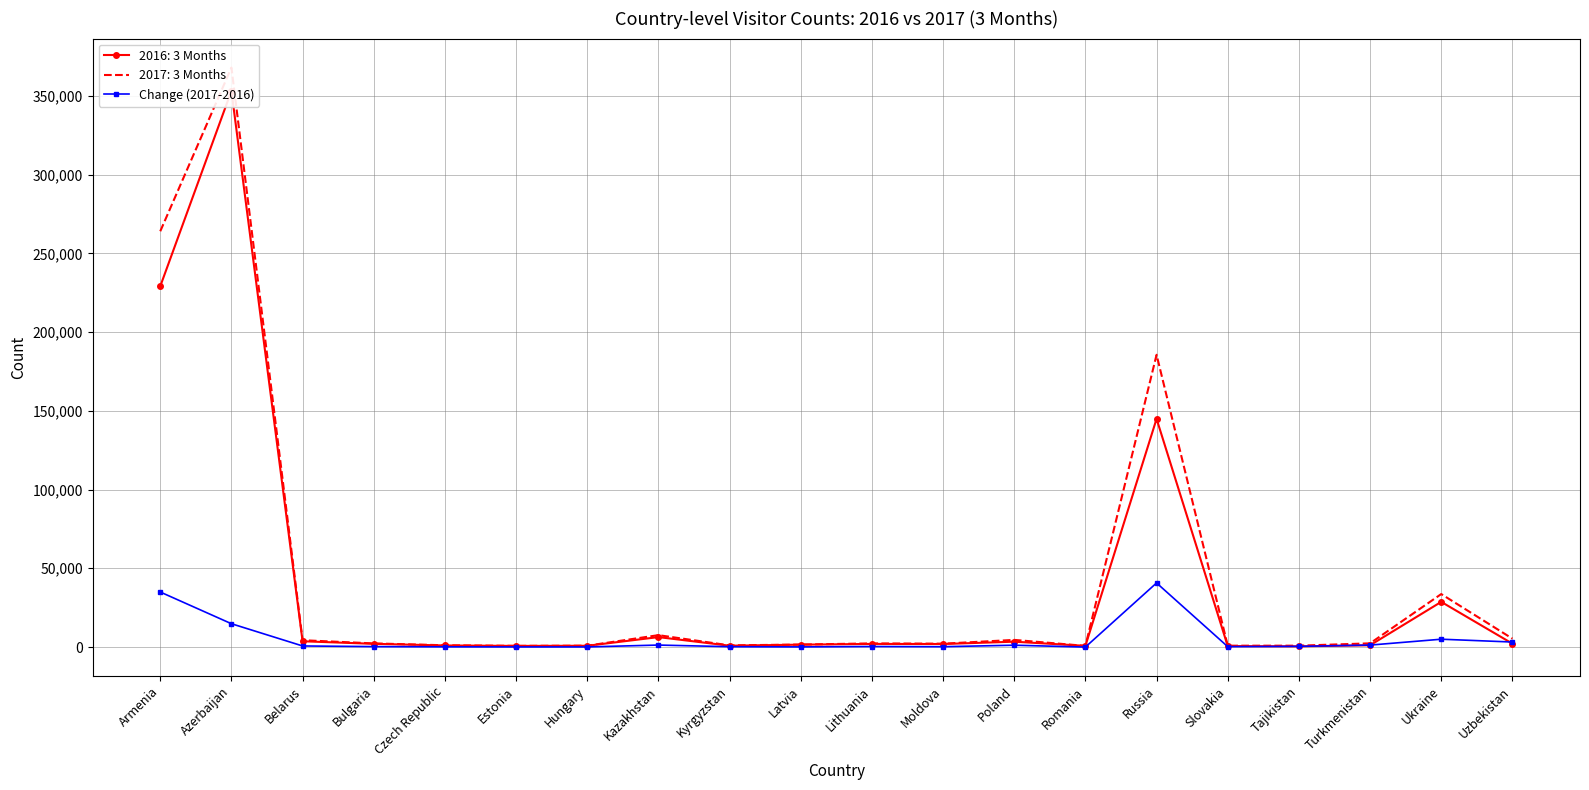

Rank the categories by value from highest to lowest.

Russia, Armenia, Azerbaijan, Ukraine, Uzbekistan, Kazakhstan, Turkmenistan, Poland, Belarus, Tajikistan, Lithuania, Bulgaria, Slovakia, Kyrgyzstan, Moldova, Czech Republic, Latvia, Hungary, Estonia, Romania